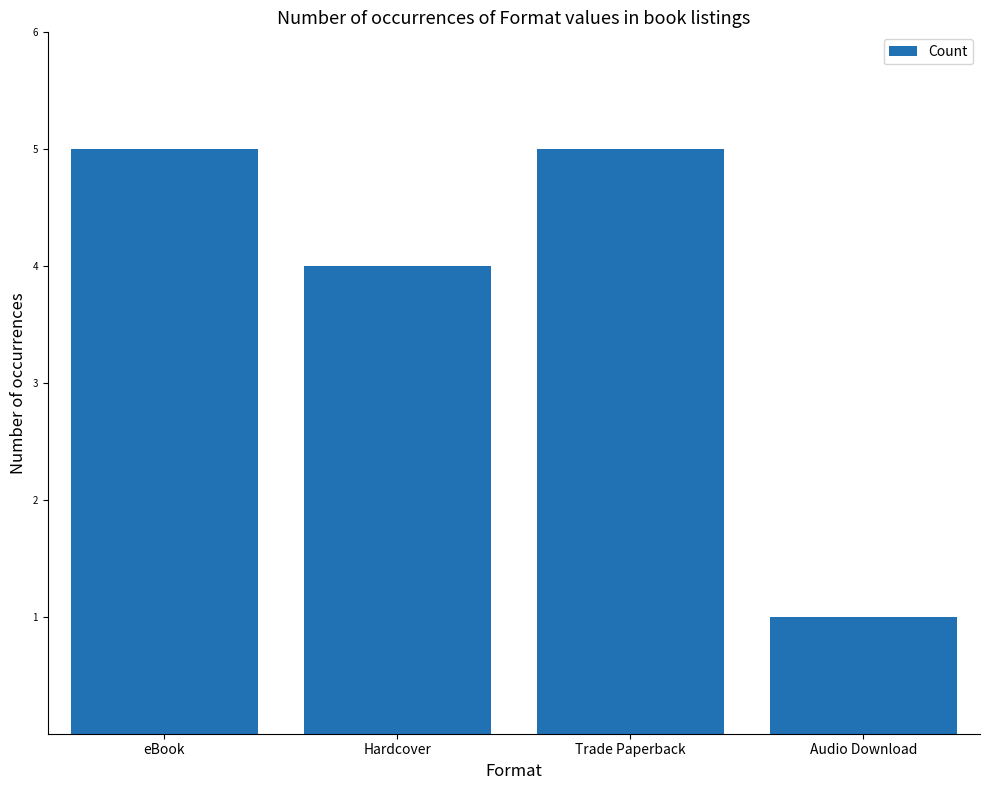

Are the bars grouped side by side (vs. stacked)?

No